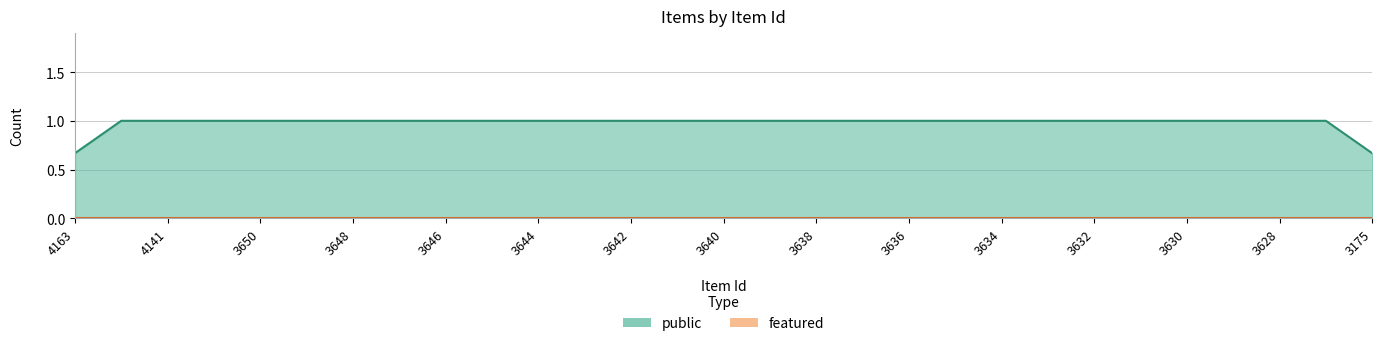

Reading right to left, extract all data points from this chart.

public: 1	1	1	1	1	1	1	1	1	1	1	1	1	1	1	1	1	1	1	1	1	1	1	1	1	1	1	1	1
featured: 0	0	0	0	0	0	0	0	0	0	0	0	0	0	0	0	0	0	0	0	0	0	0	0	0	0	0	0	0